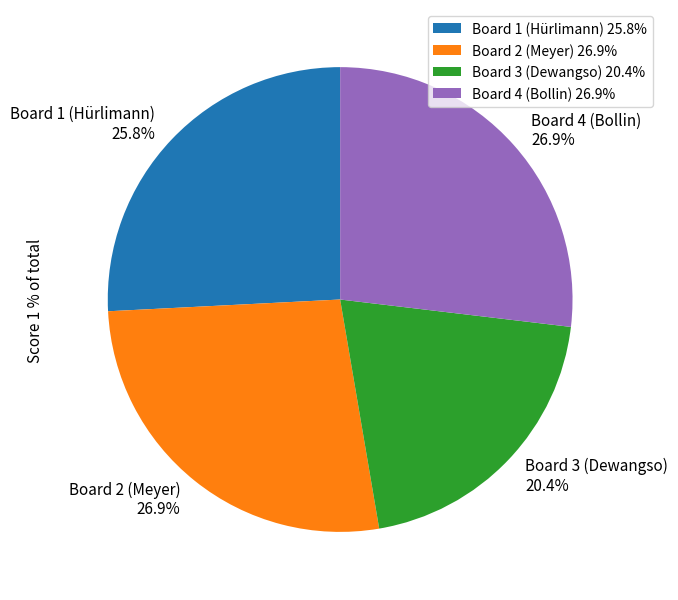

Is there any slice that represents more than half of the pie?

No